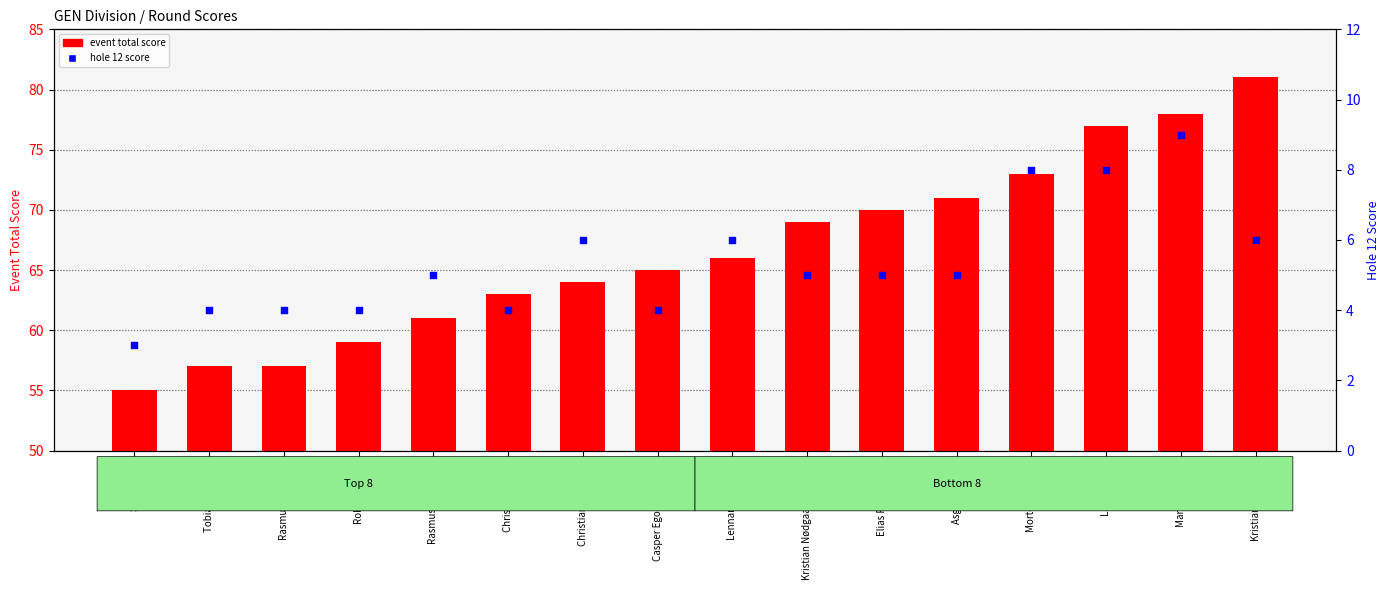

At which category is the sum across all series the highest?

Martin Hansen